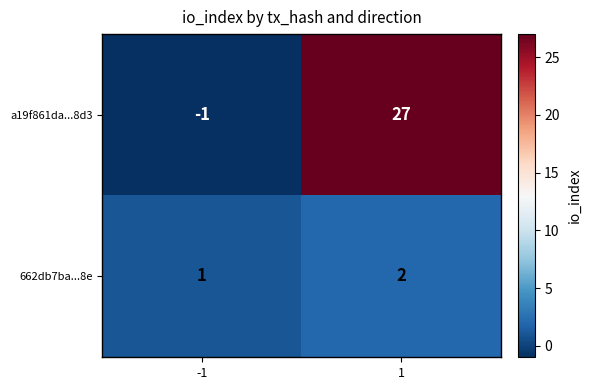

At 1, list the series in order from smallest to largest.

662db7ba...8e, a19f861da...8d3